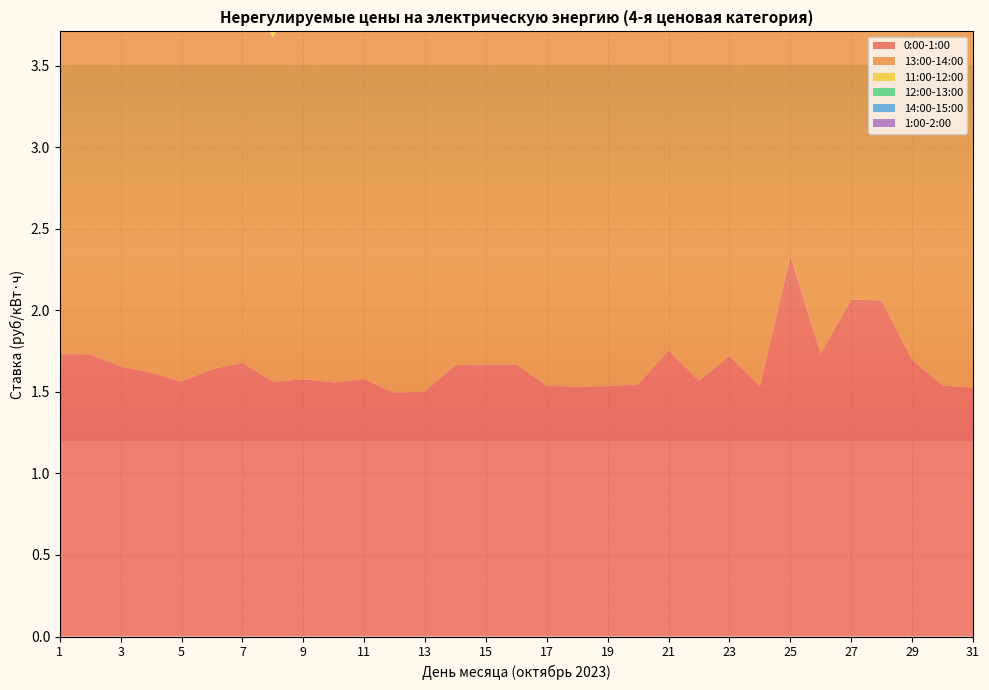

Reading left to right, what are all the values shown in this chart?

0:00-1:00: 1.7	1.7	1.7	1.6	1.6	1.6	1.7	1.6	1.6	1.6	1.6	1.5	1.5	1.7	1.7	1.7	1.5	1.5	1.5	1.5	1.8	1.6	1.7	1.5	2.3	1.7	2.1	2.1	1.7	1.5	1.5
13:00-14:00: 2.4	2.5	2.5	2.4	2.3	2.4	2.3	2.1	2.4	2.5	2.9	2.6	2.5	2.5	2.2	2.5	2.4	2.4	2.4	3.2	2.7	2.1	2.4	2.4	2.5	2.5	2.9	2.3	2.3	2.4	2.3
11:00-12:00: 2.4	2.5	2.4	2.4	2.3	2.5	2.4	2.1	2.5	2.5	2.6	2.6	2.5	2.5	2.2	2.5	2.5	2.4	2.5	2.5	2.5	2.1	2.9	2.4	2.5	3.0	3.2	2.4	2.3	2.4	2.3
12:00-13:00: 2.4	2.5	2.4	2.4	2.3	2.4	2.3	2.1	2.4	2.5	2.6	2.5	2.4	2.4	2.2	2.5	2.4	2.4	2.4	2.4	2.7	2.1	2.6	2.4	2.5	2.5	2.9	2.4	2.3	2.4	2.3
14:00-15:00: 2.4	2.5	2.5	2.4	2.3	2.4	2.3	2.1	2.4	2.5	2.8	2.5	2.4	2.5	2.2	2.5	2.4	2.4	2.4	3.2	2.7	2.2	2.4	2.4	2.5	2.5	2.9	2.7	2.7	2.4	2.3
1:00-2:00: 1.7	1.7	1.5	1.5	1.4	1.5	1.6	1.5	1.5	1.5	1.5	1.4	1.4	1.6	1.6	1.6	1.5	1.5	1.4	1.5	1.7	1.5	1.7	1.4	1.7	1.7	1.7	1.7	1.7	1.4	1.4